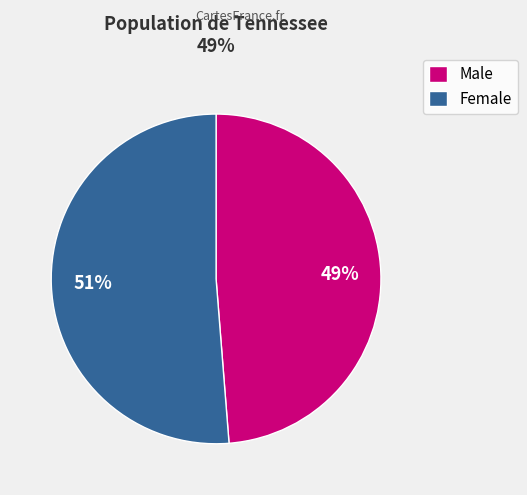

To the nearest percent, what is the combined percentage of Male and Female?

100%